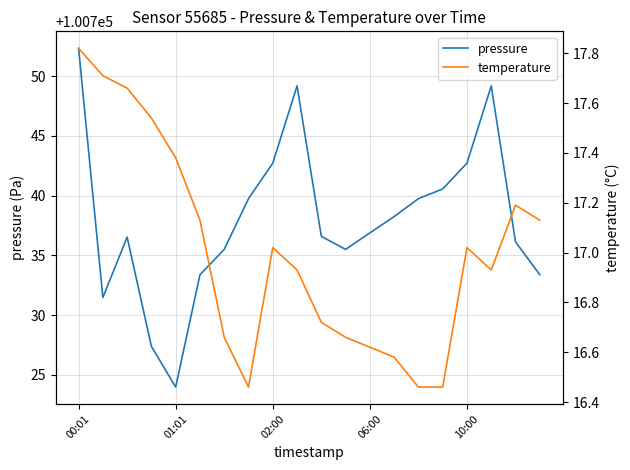

True or false: temperature and pressure cross at least once.

False